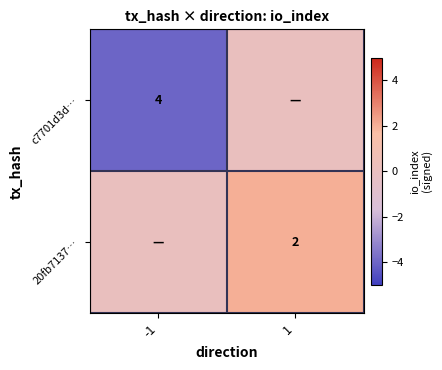

Is it true that c7701d3d… equals 4 at -1?

True